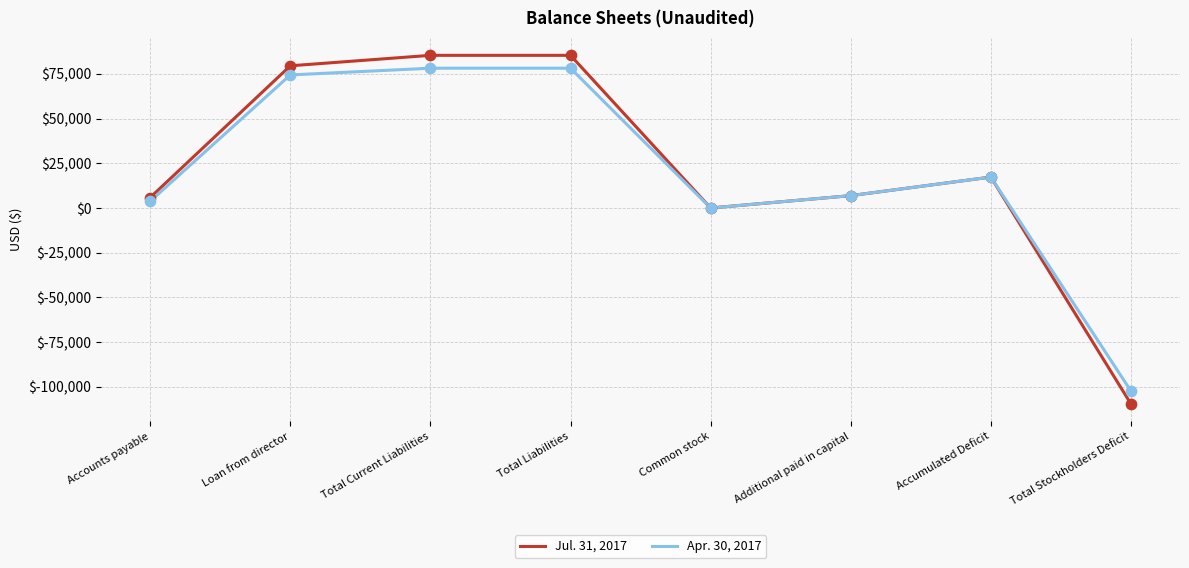

Which series has the largest range (max minus min)?

Jul. 31, 2017